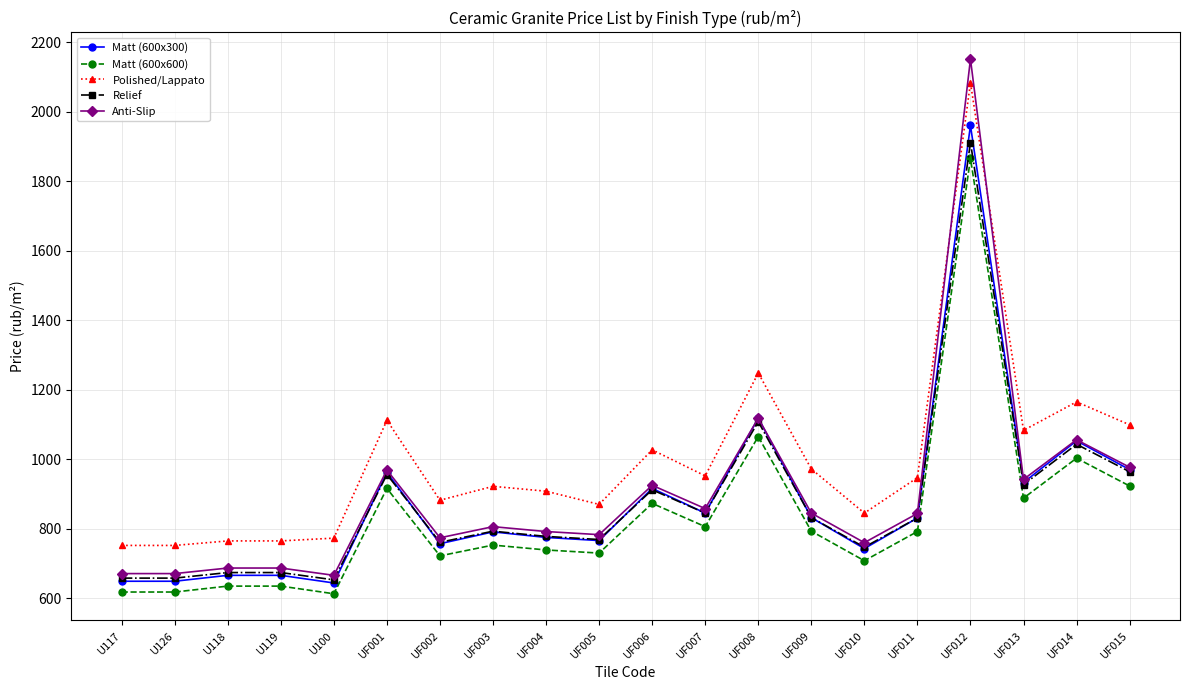

True or false: Matt (600x600) and Anti-Slip cross at least once.

False